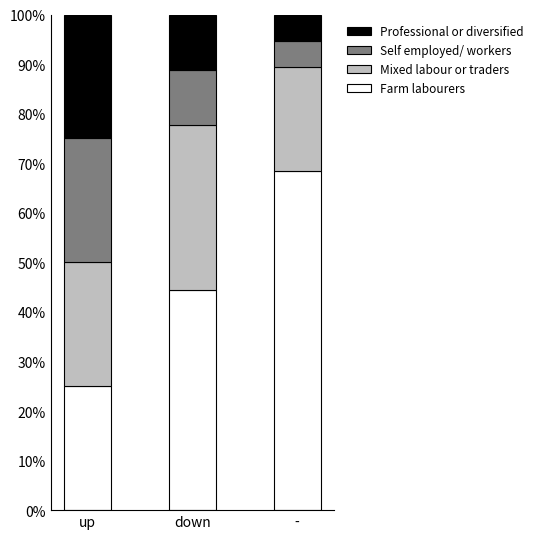

How many distinct data groups are displayed?

4